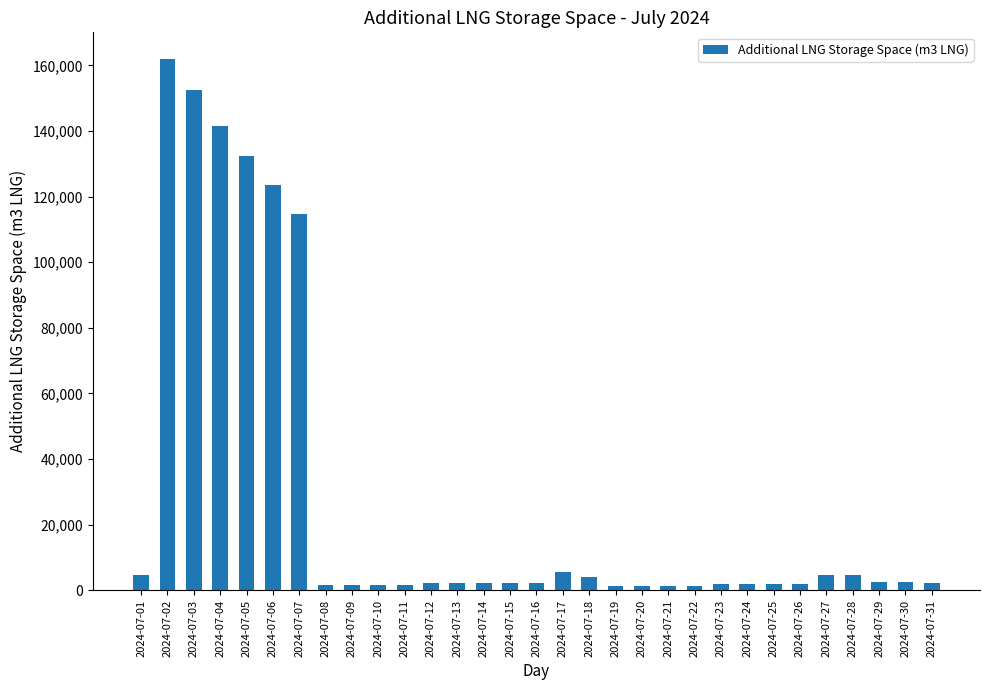

What is the difference between the second highest and second lowest values?

151196